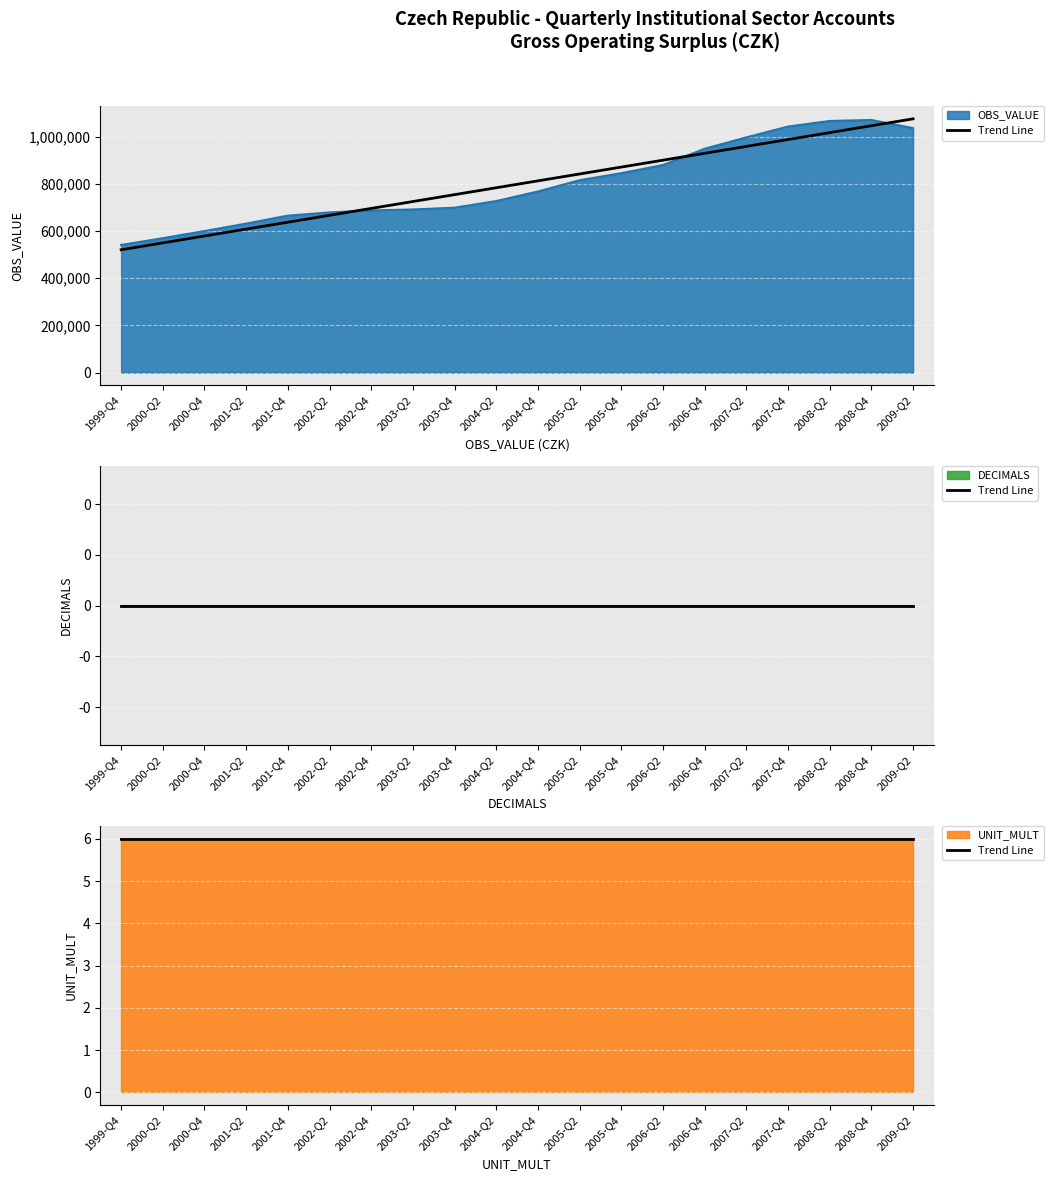

True or false: OBS_VALUE and UNIT_MULT cross at least once.

False